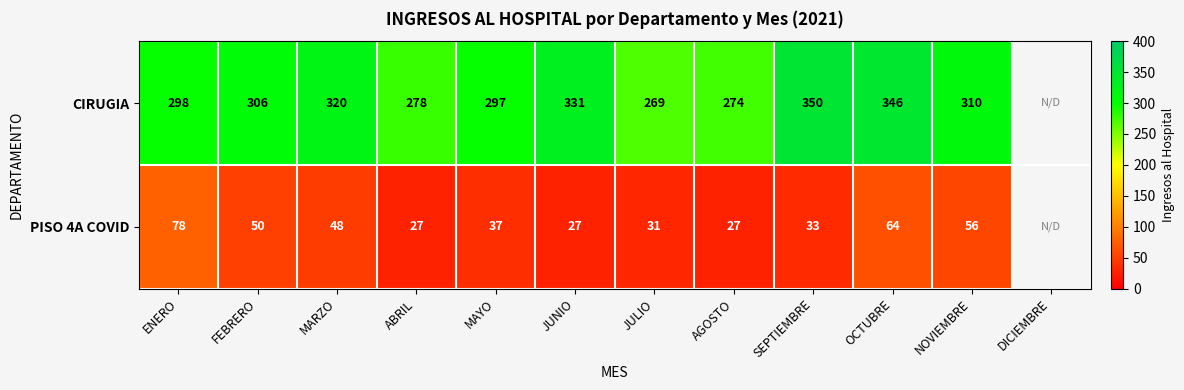

Rank the series at OCTUBRE from highest to lowest value.

CIRUGIA, PISO 4A COVID